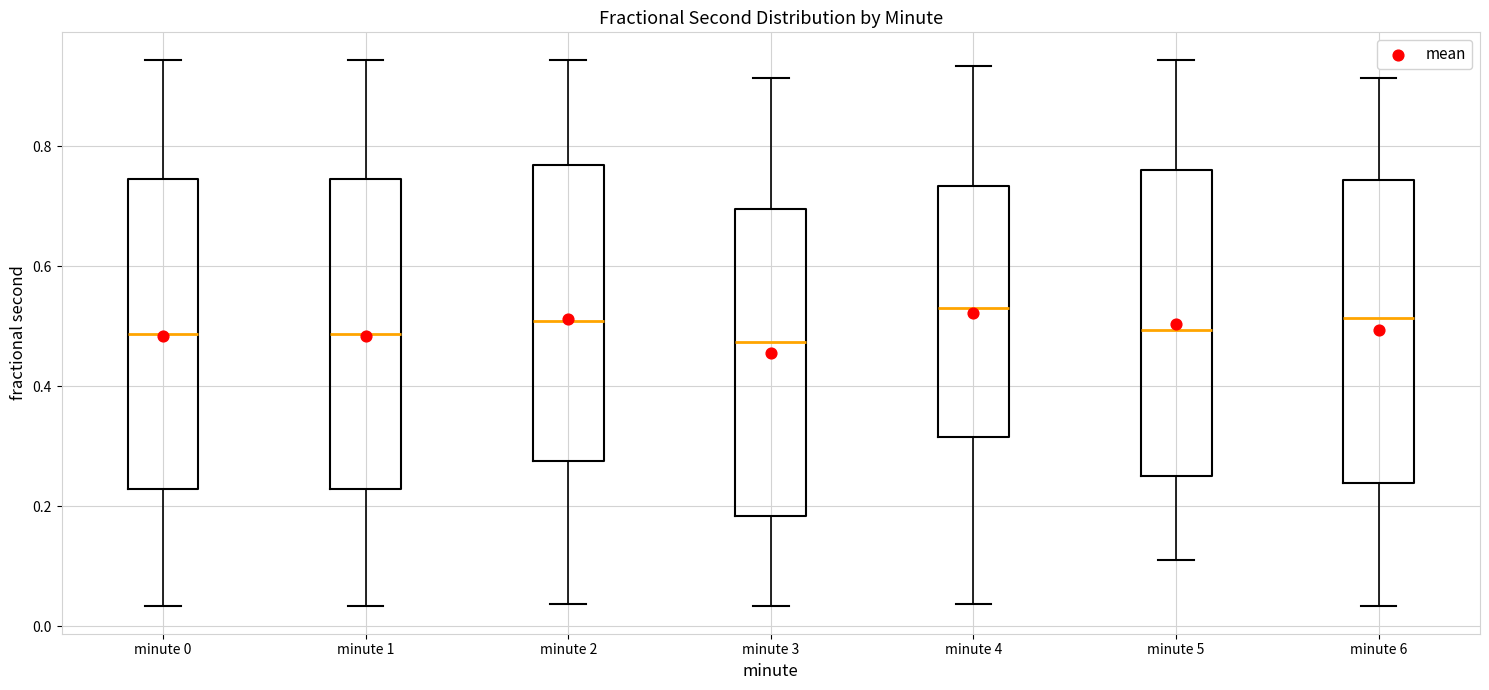

Reading left to right, read every box against the y-axis: the position of its median line, the range the box covers, and the ends of its whiskers. The values are not printed on the chart, so give them approximately, as read against the axis.

minute 0: median 0.48, box 0.22 to 0.74, whiskers 0.04 to 0.94
minute 1: median 0.48, box 0.22 to 0.74, whiskers 0.04 to 0.94
minute 2: median 0.50, box 0.28 to 0.76, whiskers 0.04 to 0.94
minute 3: median 0.48, box 0.18 to 0.70, whiskers 0.04 to 0.92
minute 4: median 0.54, box 0.32 to 0.74, whiskers 0.04 to 0.94
minute 5: median 0.50, box 0.26 to 0.76, whiskers 0.10 to 0.94
minute 6: median 0.52, box 0.24 to 0.74, whiskers 0.04 to 0.92